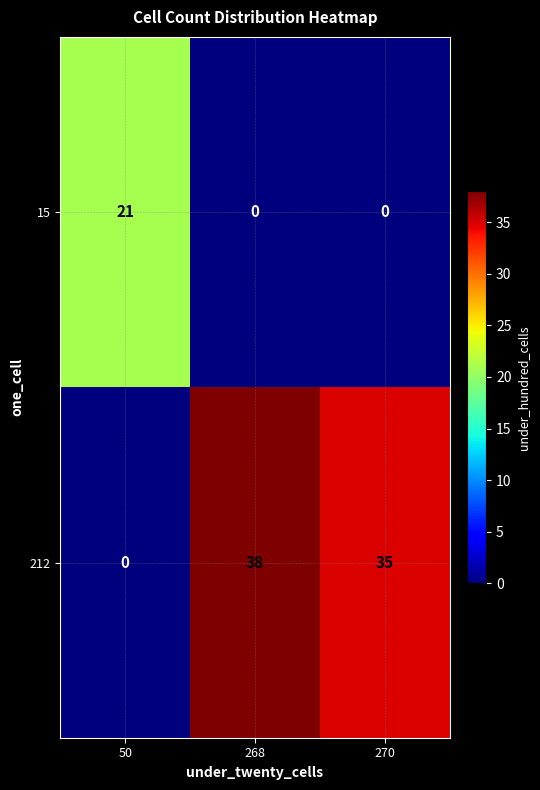

What is the average value of the 212 series?

24